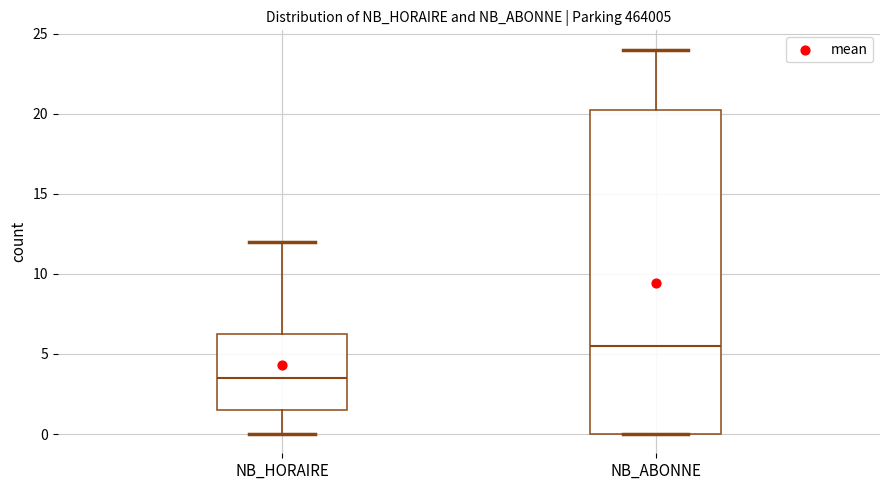

Which box has the highest median line?

NB_ABONNE